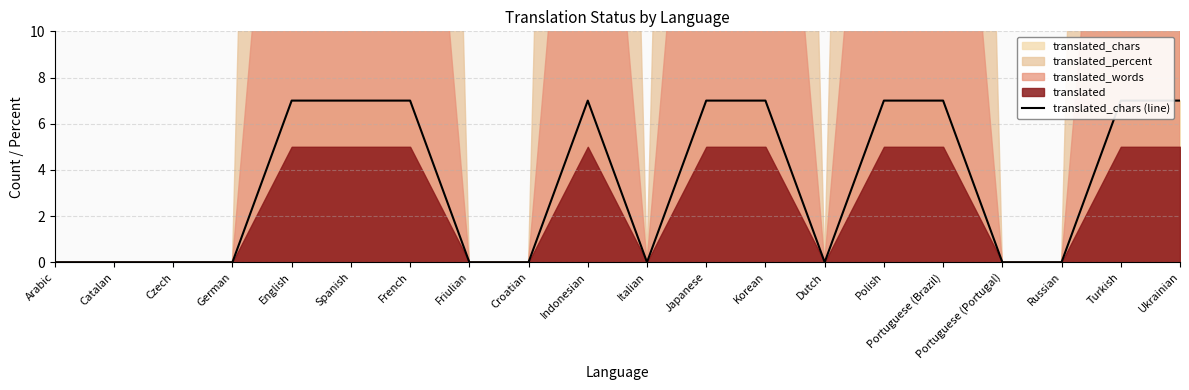

Rank the categories by value from lowest to highest.

Arabic, Catalan, Czech, German, Friulian, Croatian, Italian, Dutch, Portuguese (Portugal), Russian, English, Spanish, French, Indonesian, Japanese, Korean, Polish, Portuguese (Brazil), Turkish, Ukrainian